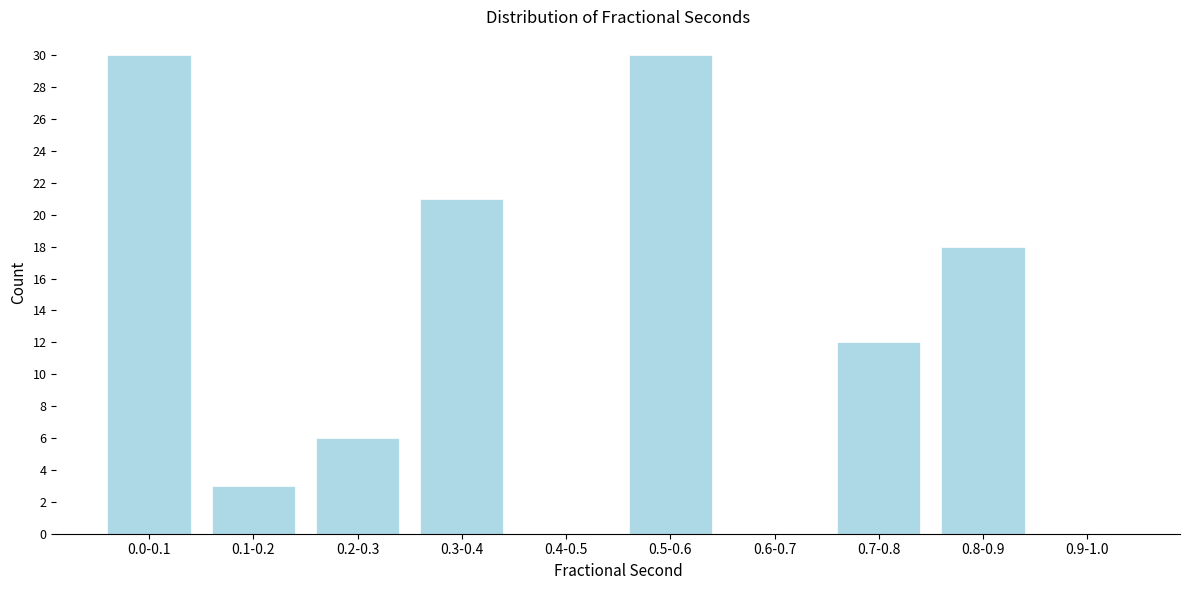

Reading right to left, list all the values displayed in this chart.

0.9-1.0=0	0.8-0.9=18	0.7-0.8=12	0.6-0.7=0	0.5-0.6=30	0.4-0.5=0	0.3-0.4=21	0.2-0.3=6	0.1-0.2=3	0.0-0.1=30